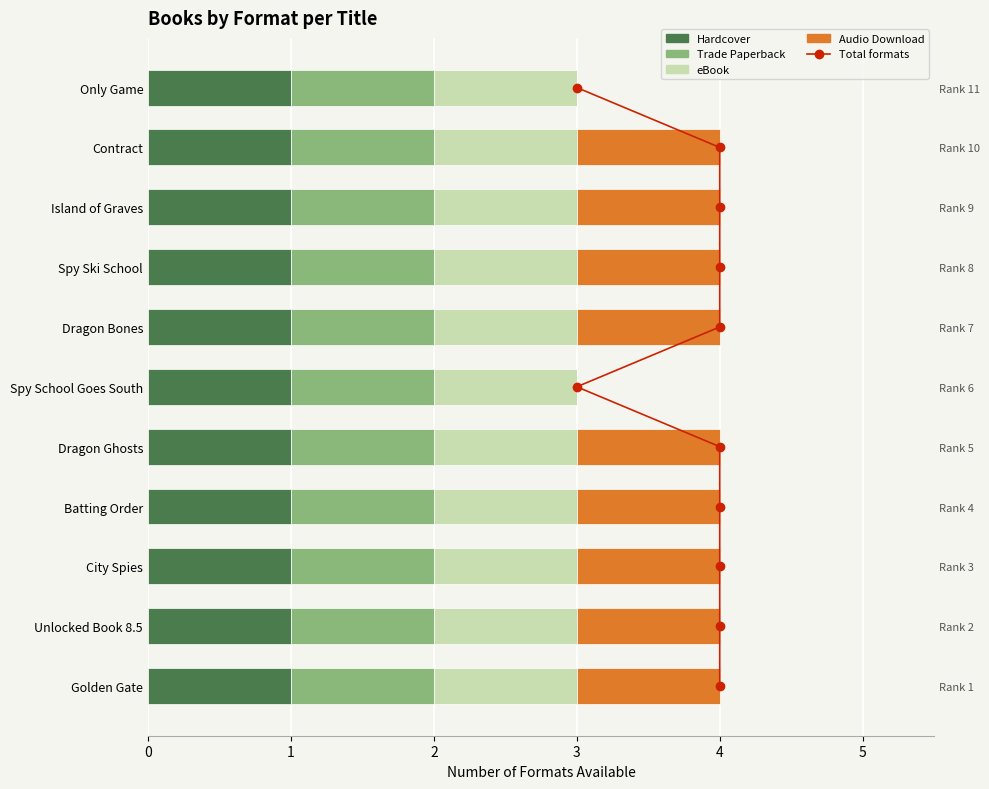

Between 1 and 3, which series saw the biggest shift?

Total formats